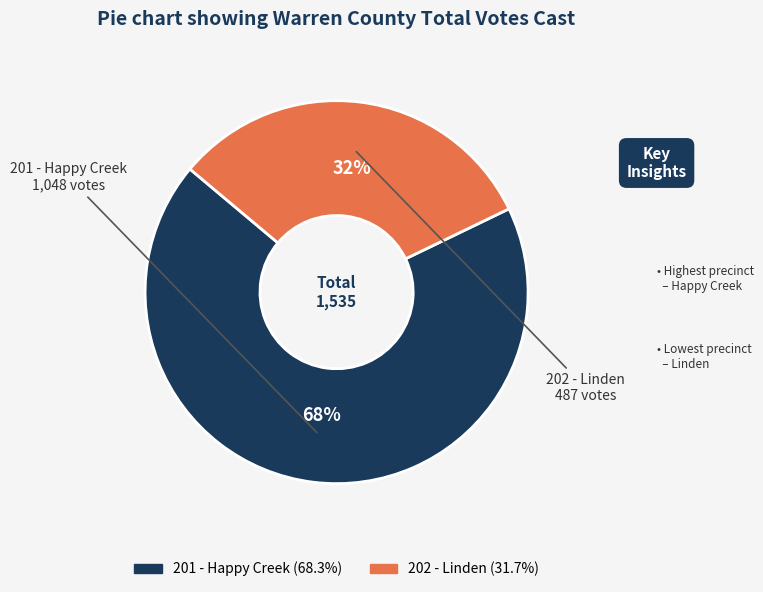

Rank the categories by value from lowest to highest.

202 - Linden, 201 - Happy Creek